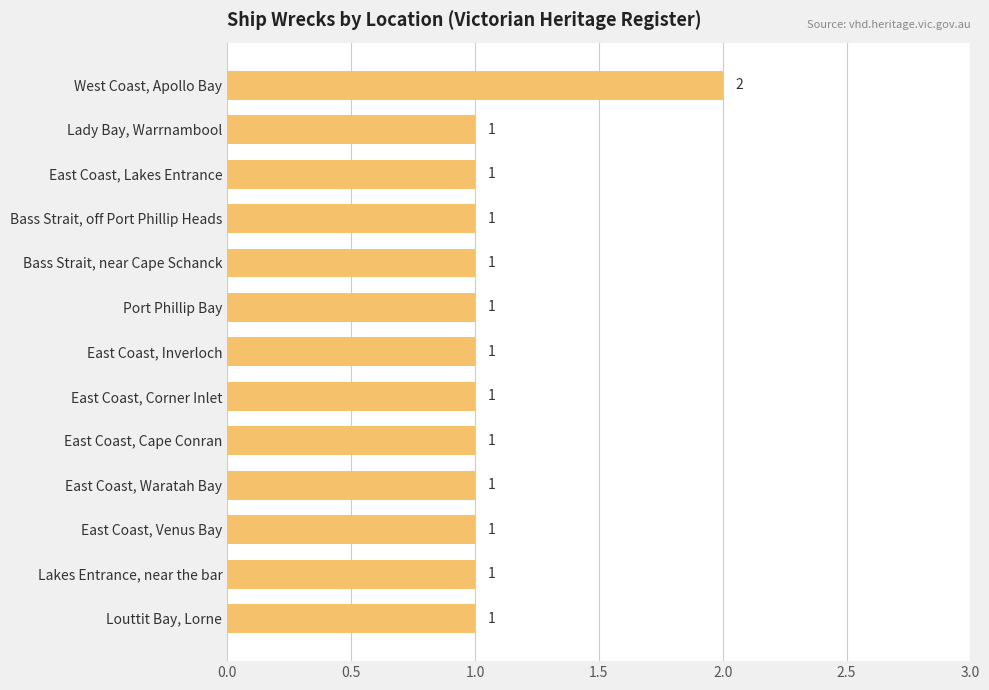

The value at East Coast, Cape Conran is 0. True or false?

False